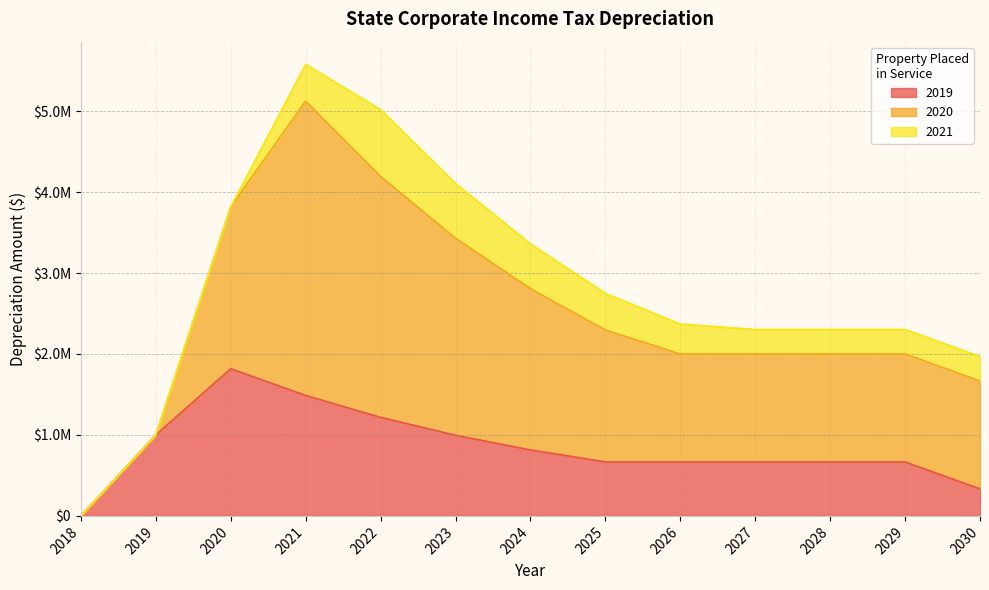

True or false: 2019 and 2020 cross at least once.

False